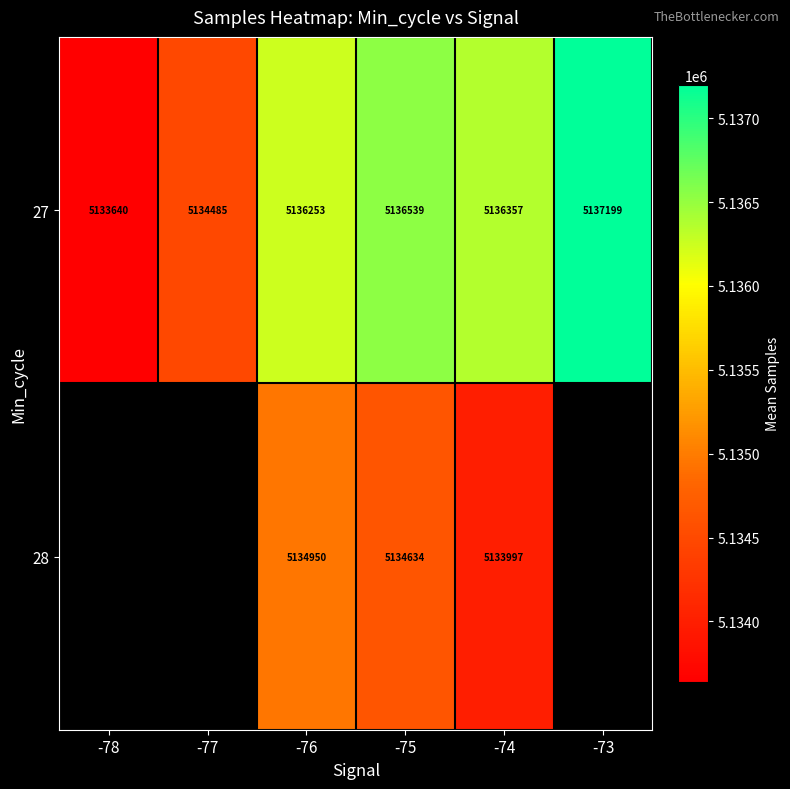

Which category has the highest value in the 27 series?

-73